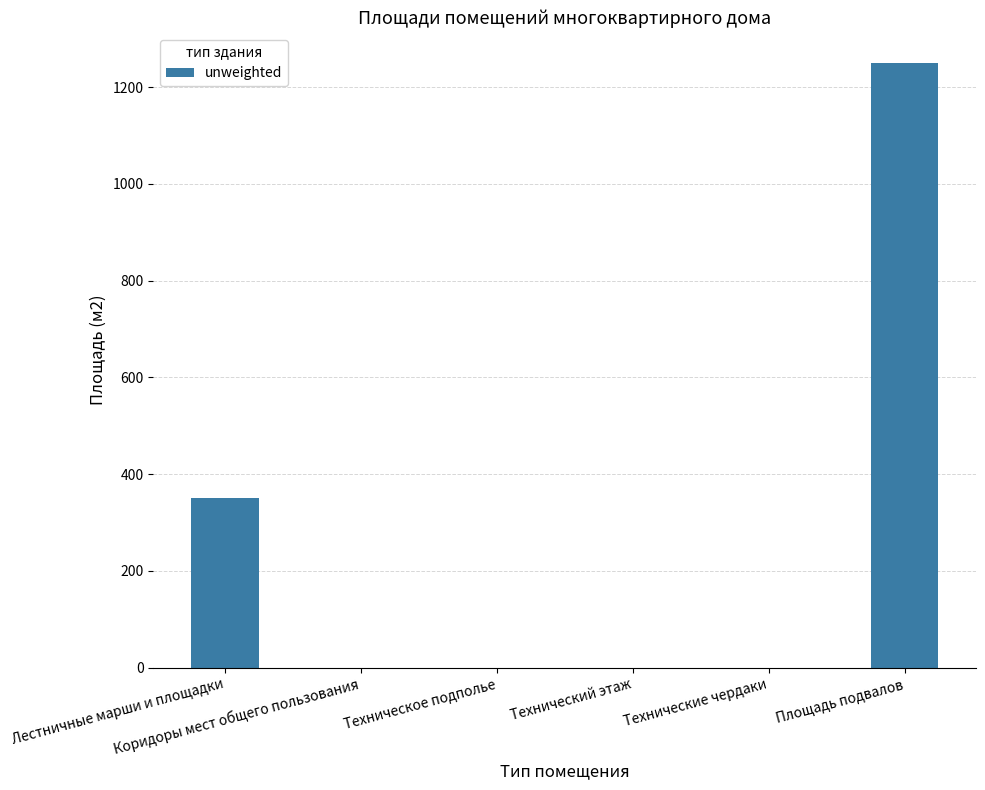

What is the change in value from Лестничные марши и площадки to Площадь подвалов?

+900